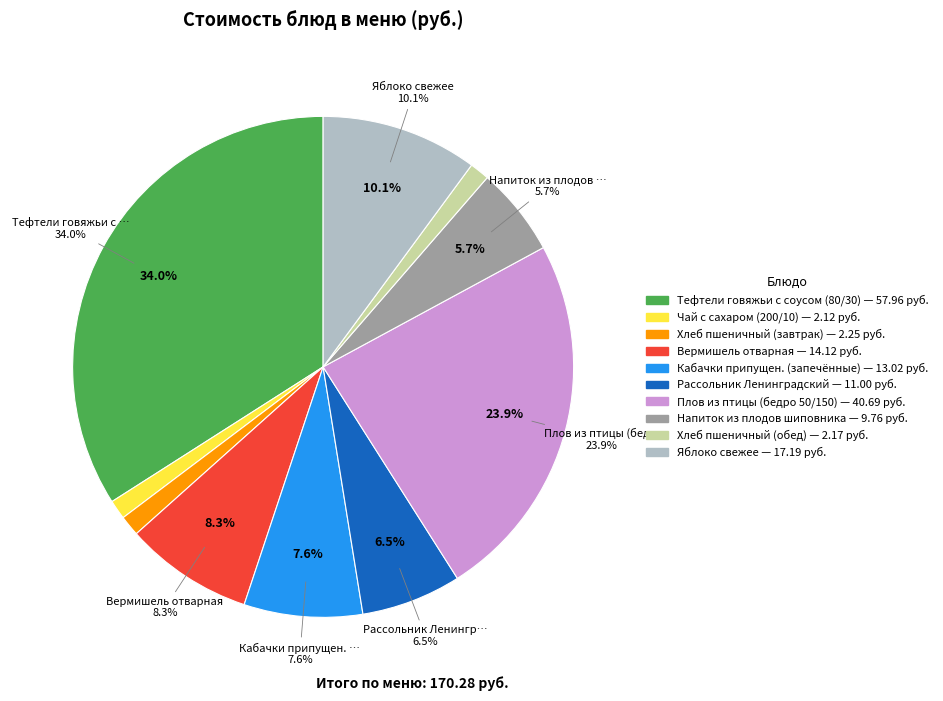

Is Рассольник Ленинградский the majority of the pie?

No